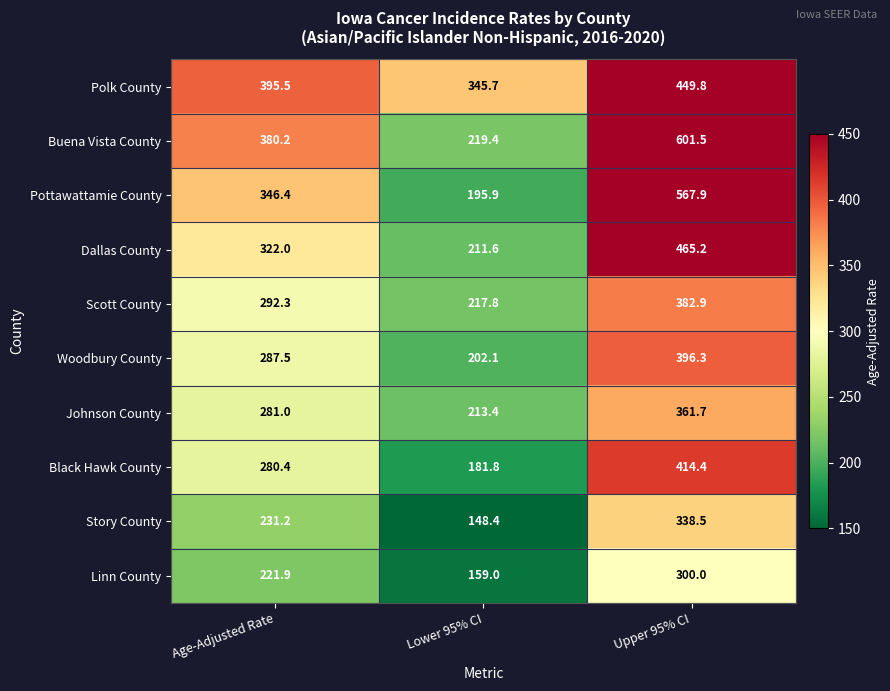

Reading right to left, what are all the values shown in this chart?

Polk County: 449.8	345.7	395.5
Buena Vista County: 601.5	219.4	380.2
Pottawattamie County: 567.9	195.9	346.4
Dallas County: 465.2	211.6	322.0
Scott County: 382.9	217.8	292.3
Woodbury County: 396.3	202.1	287.5
Johnson County: 361.7	213.4	281.0
Black Hawk County: 414.4	181.8	280.4
Story County: 338.5	148.4	231.2
Linn County: 300.0	159.0	221.9